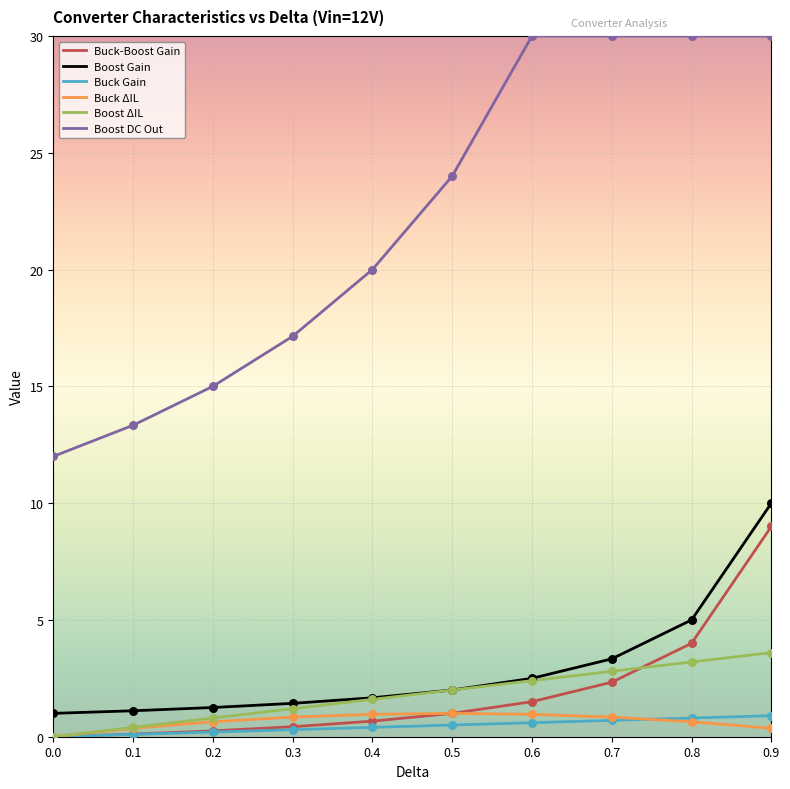

What are all the series names shown in the legend?

Buck-Boost Gain, Boost Gain, Buck Gain, Buck ΔIL, Boost ΔIL, Boost DC Out